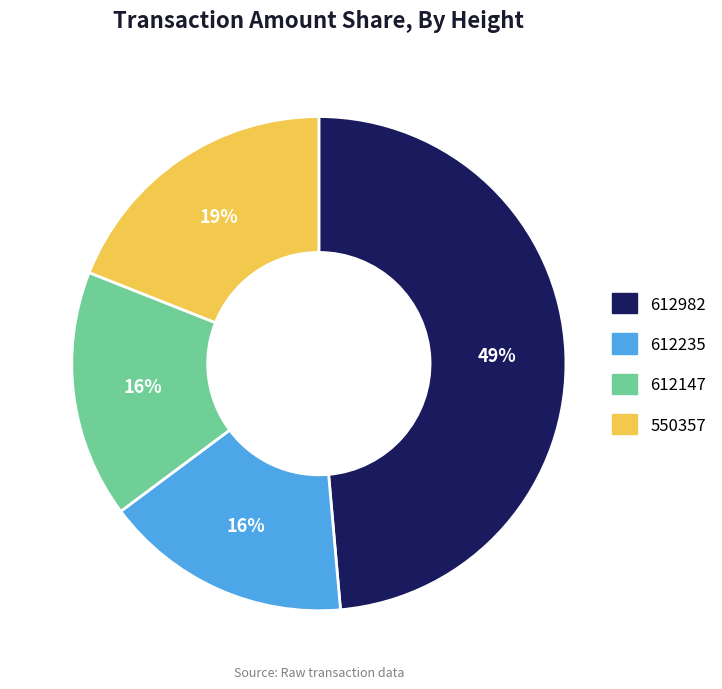

To the nearest percent, what is the difference between the 612982 and 550357 slice percentages?

30%